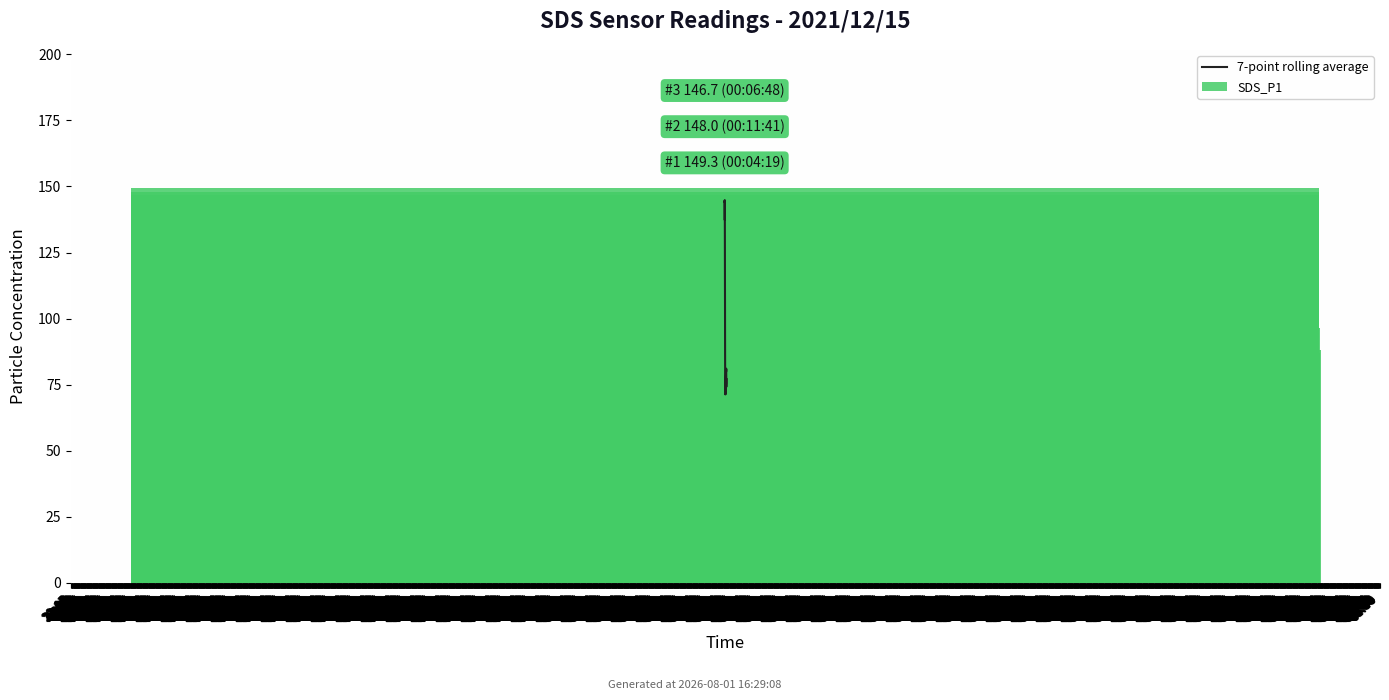

How many values in the SDS_P1 series are below 79?

20